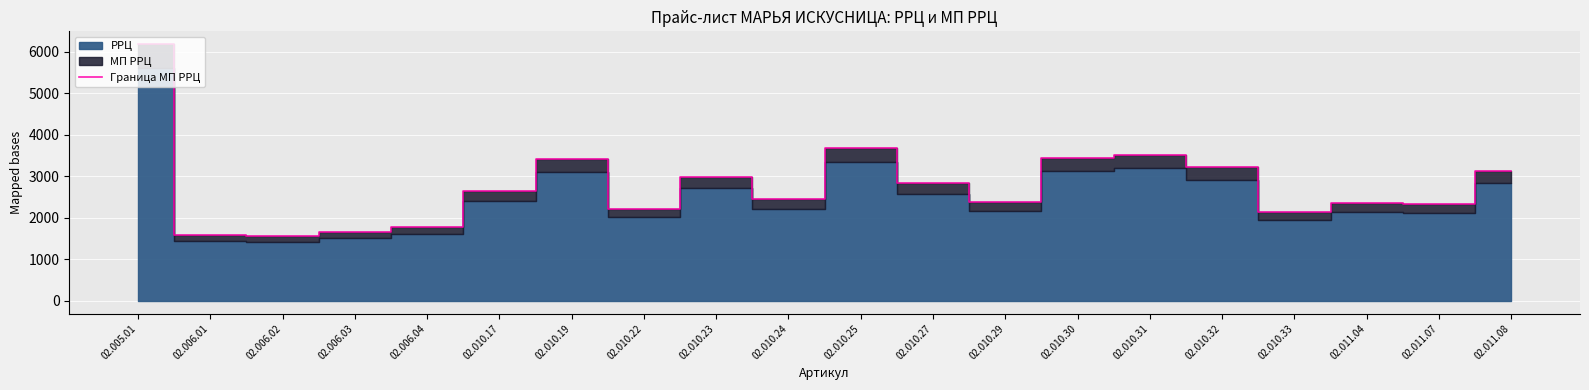

Rank the categories by value from lowest to highest.

02.006.02, 02.006.01, 02.006.03, 02.006.04, 02.010.33, 02.010.22, 02.011.07, 02.011.04, 02.010.29, 02.010.24, 02.010.17, 02.010.27, 02.010.23, 02.011.08, 02.010.32, 02.010.19, 02.010.30, 02.010.31, 02.010.25, 02.005.01